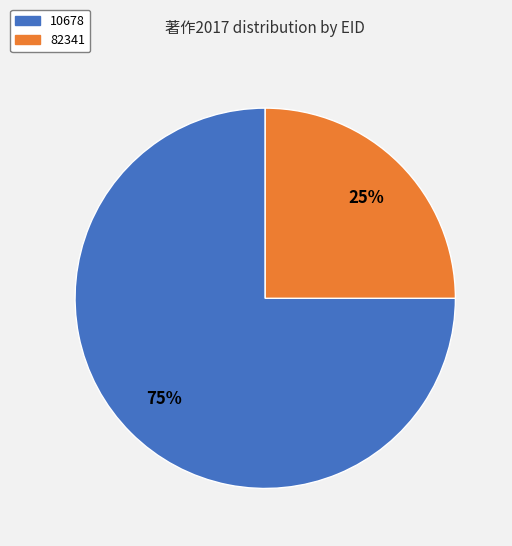

To the nearest percent, what is the average slice percentage?

50%